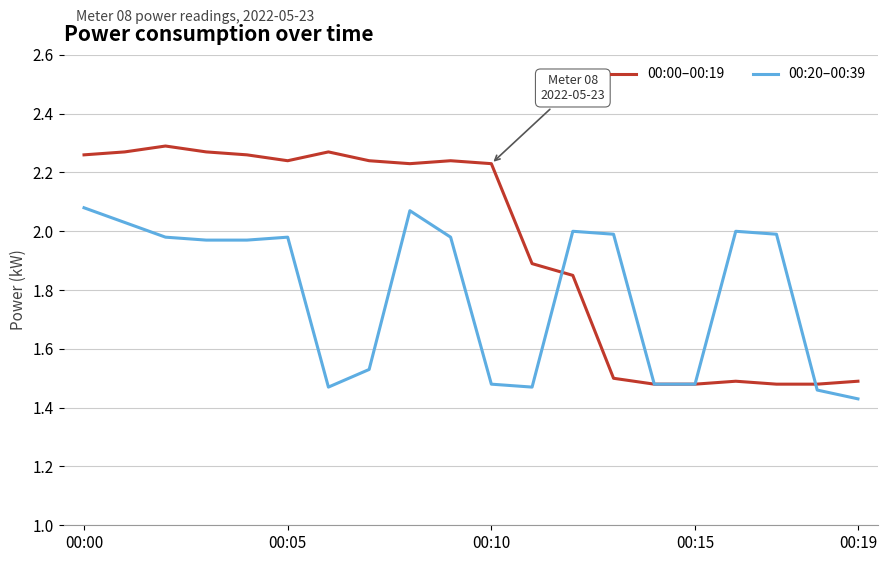

Which series has the largest total across all categories?

00:00–00:19